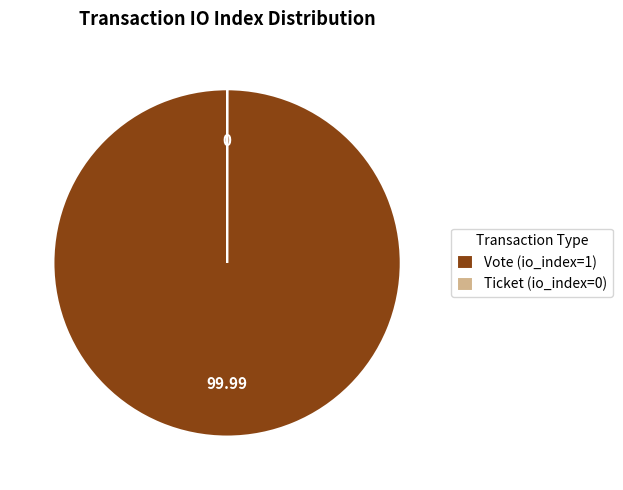

Which category has the biggest portion of the pie?

Vote (io_index=1)